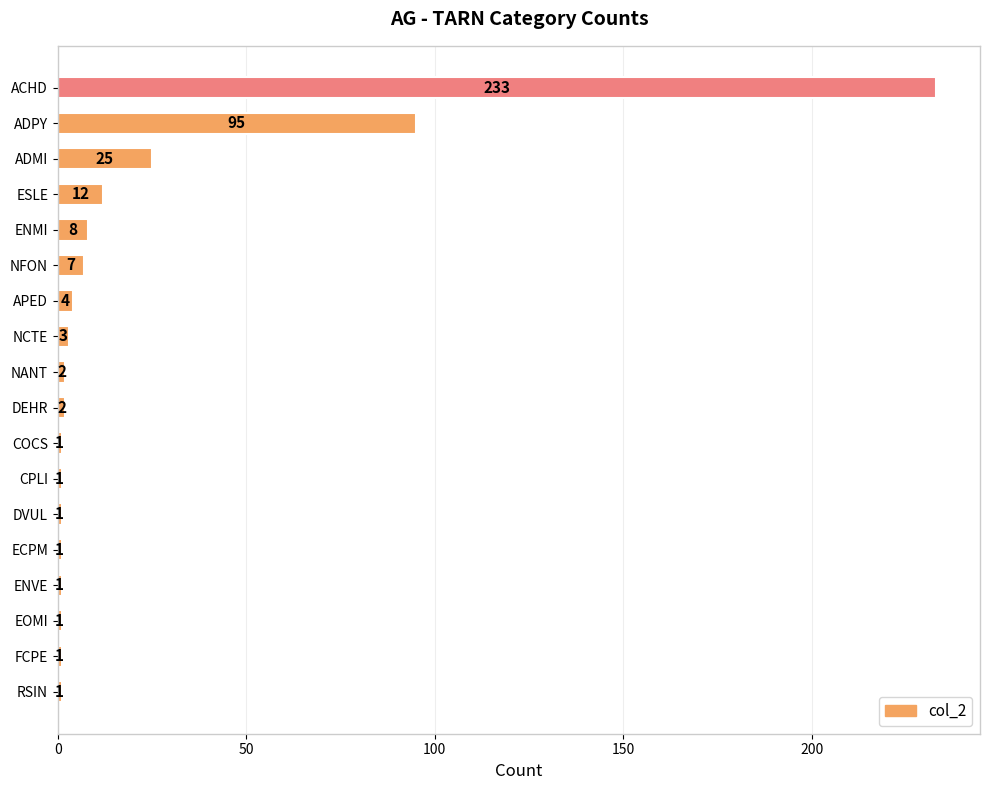

The chart shows a value of 4 at ESLE. True or false?

False